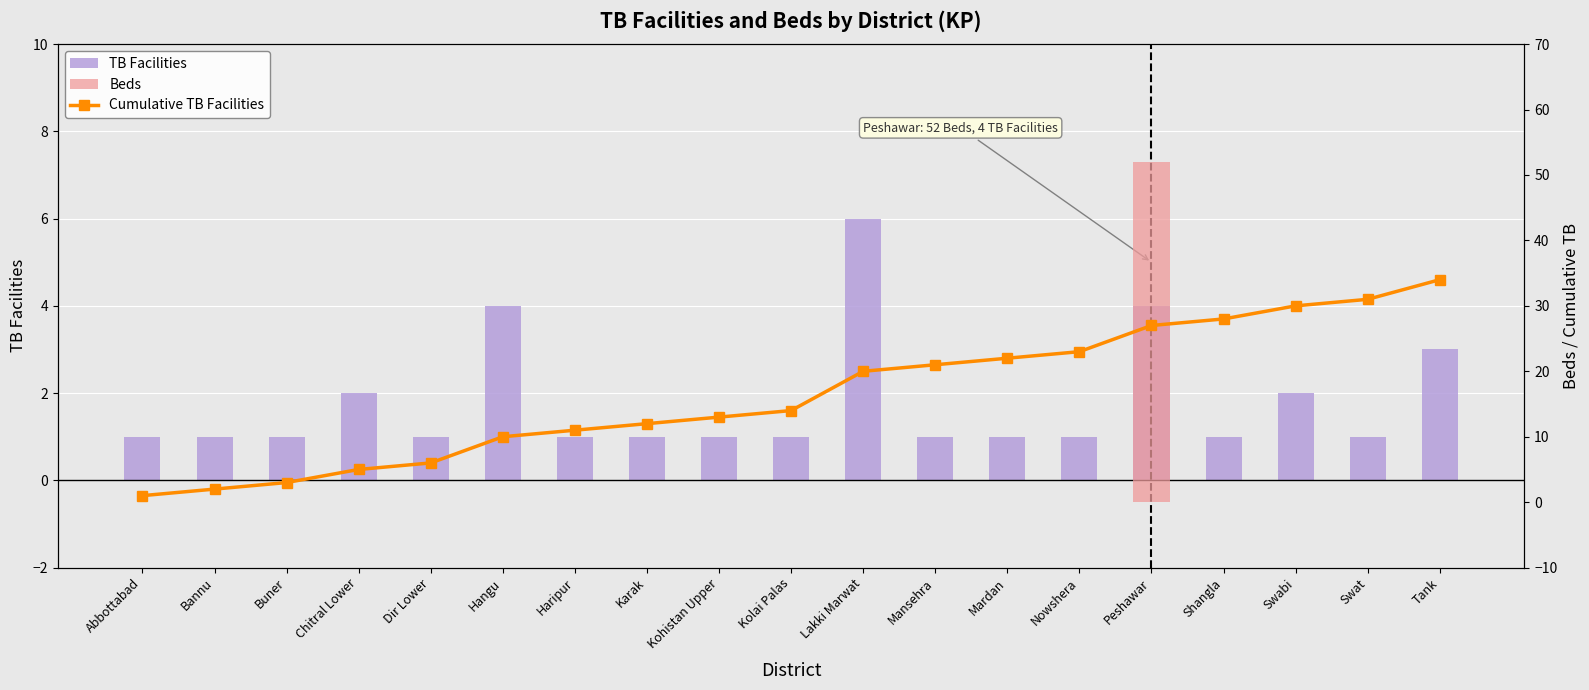

What is the spread (max minus min) of values at Tank?

34